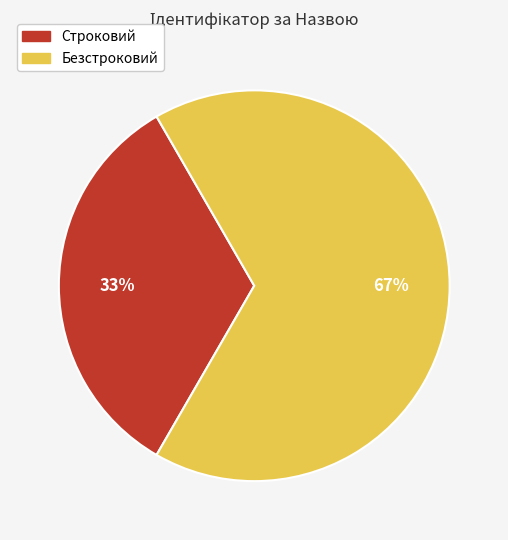

Is the sum of Безстроковий and Строковий greater than half?

Yes